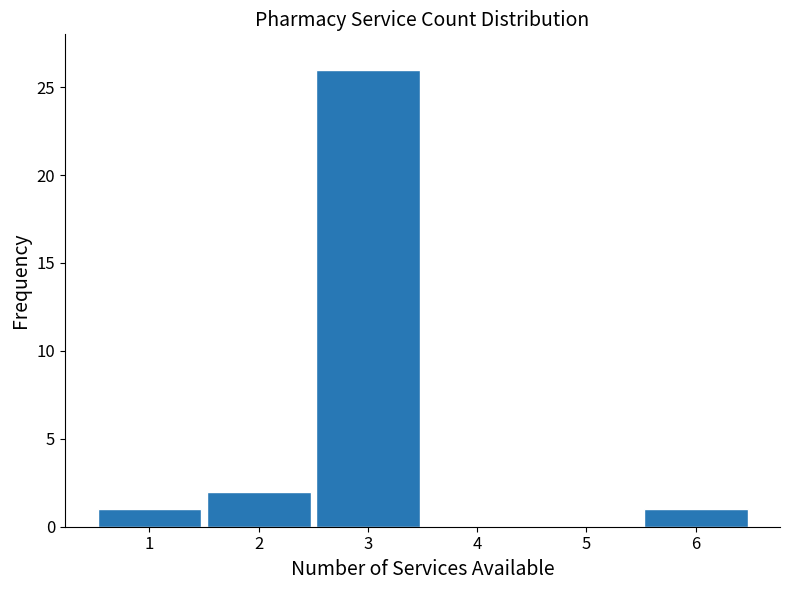

Reading left to right, list every bar in this chart as the range it spans on the x-axis followed by its height. The values are not printed on the chart, so give them approximately, as read against the axis.

0.5 to 1.5: 1
1.5 to 2.5: 2
2.5 to 3.5: 26
3.5 to 4.5: 0
4.5 to 5.5: 0
5.5 to 6.5: 1